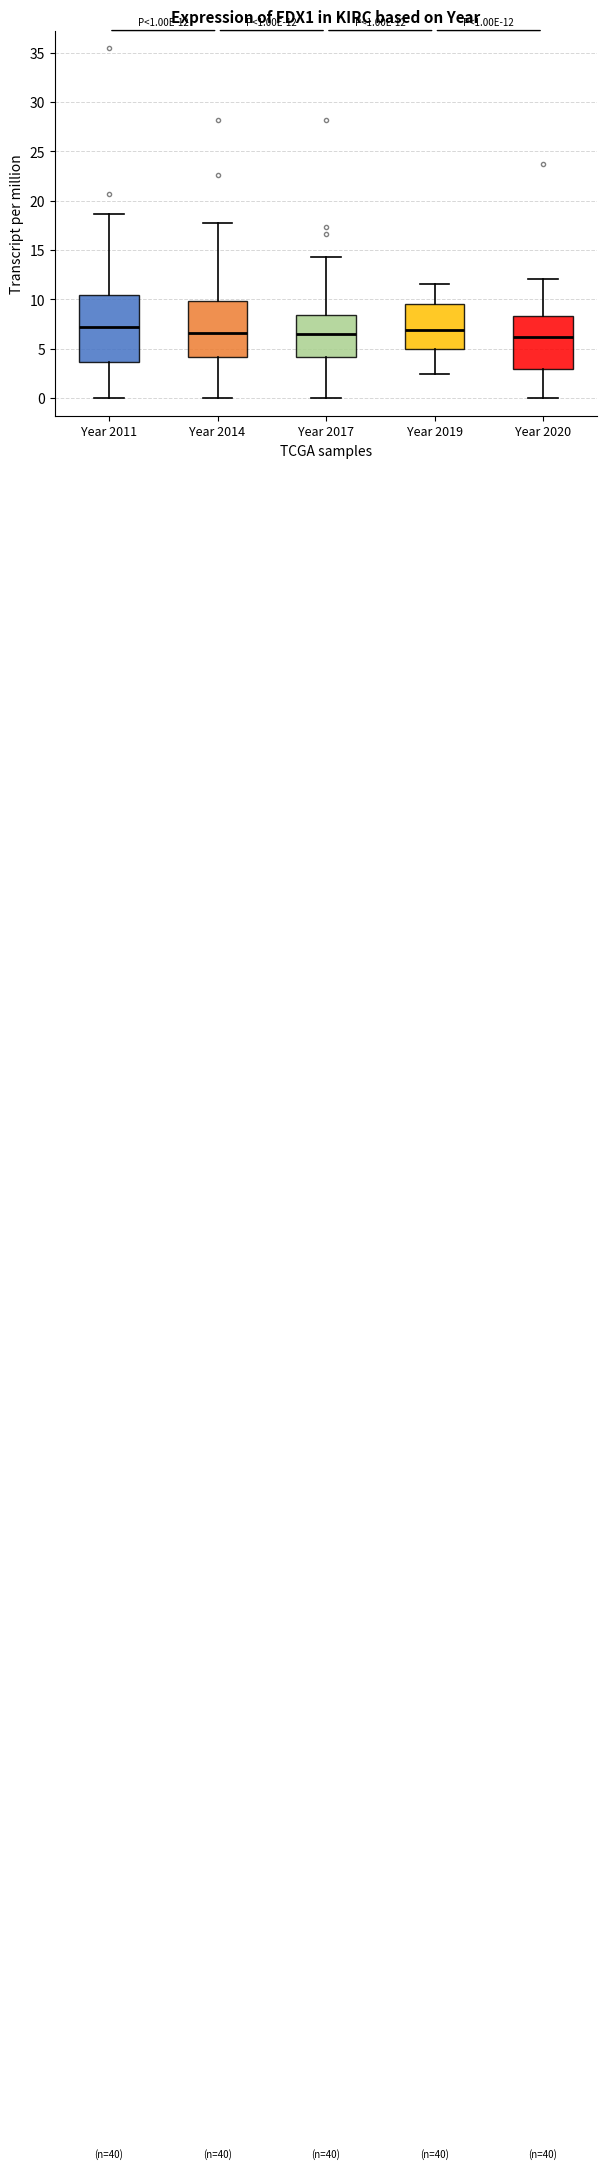

Which box is the tallest, from its lower edge to its upper edge?

Year 2011